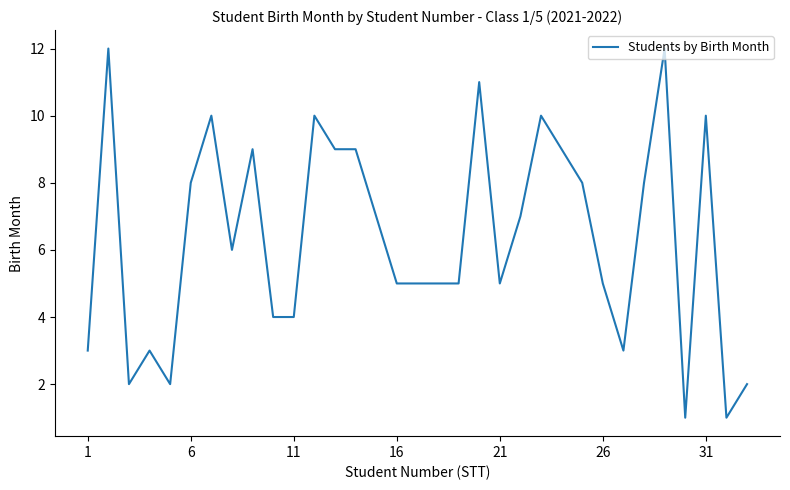

What is the average value?

6